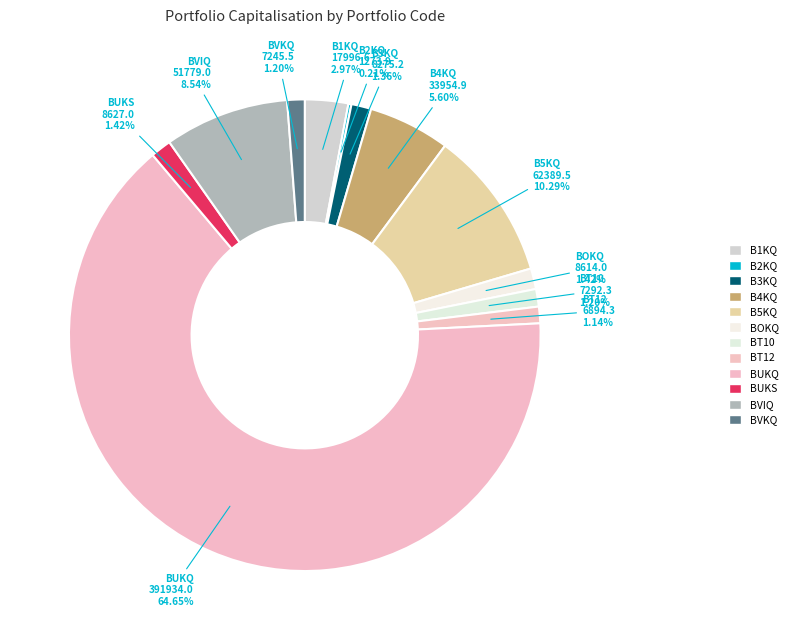

What is the largest slice in the pie chart?

BUKQ